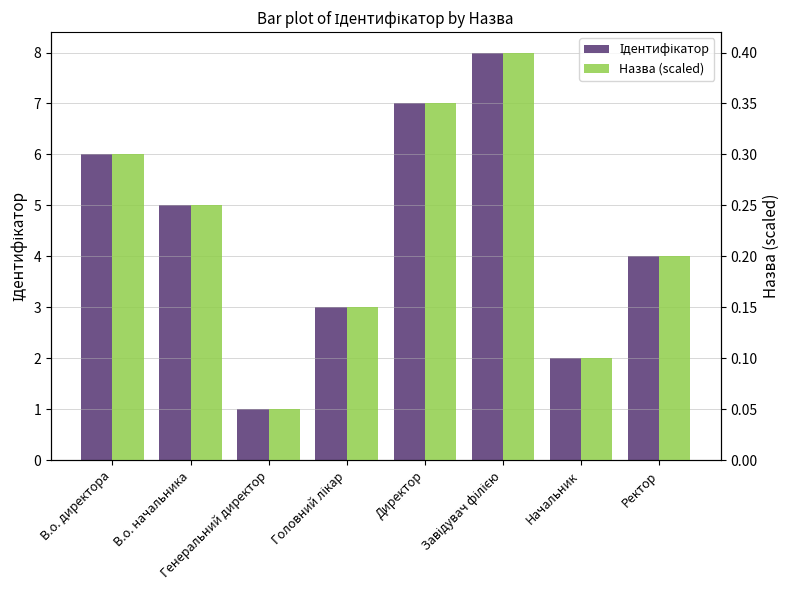

Which series has the largest total across all categories?

Ідентифікатор